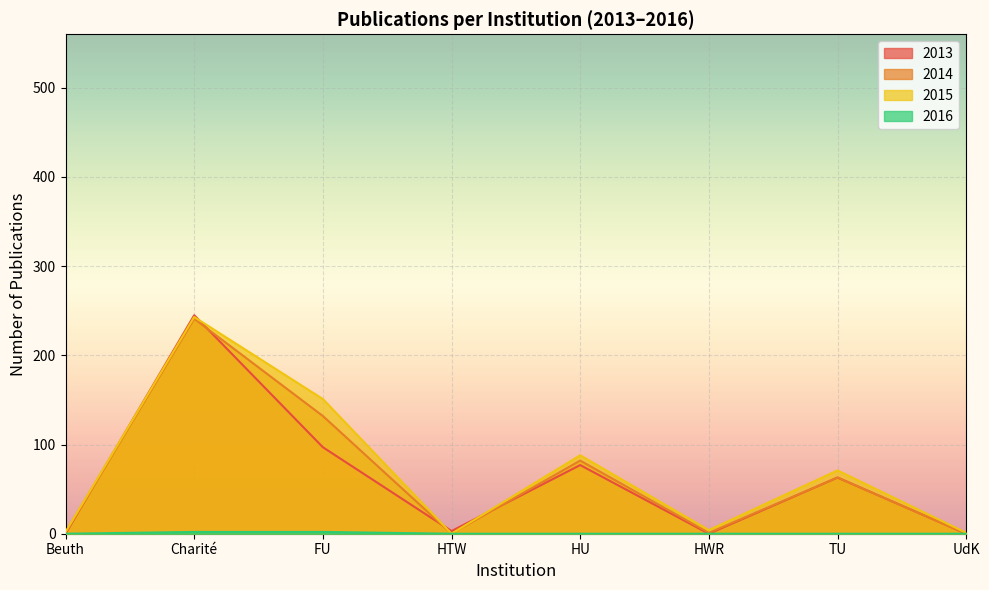

Does the chart display data point markers on the line(s)?

No